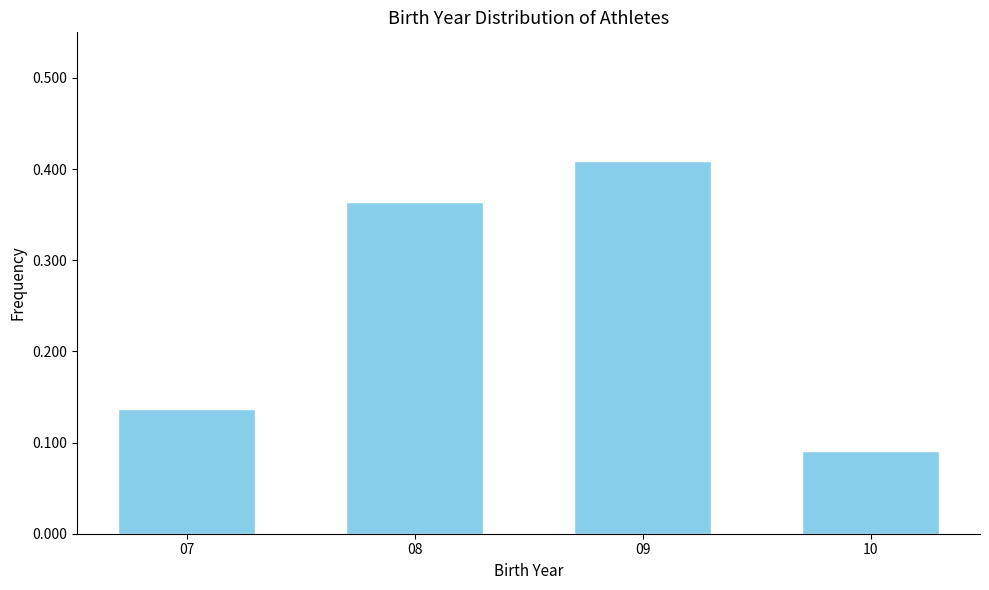

What is the difference between the second highest and minimum values?

0.3